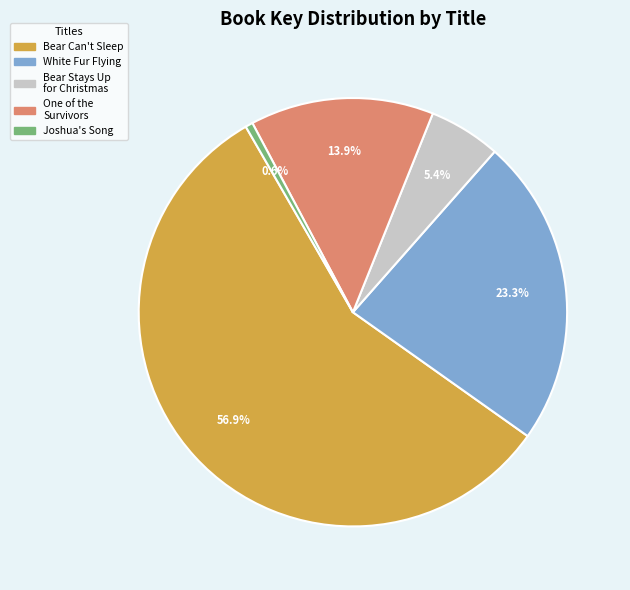

To the nearest percent, what is the average slice percentage?

20%